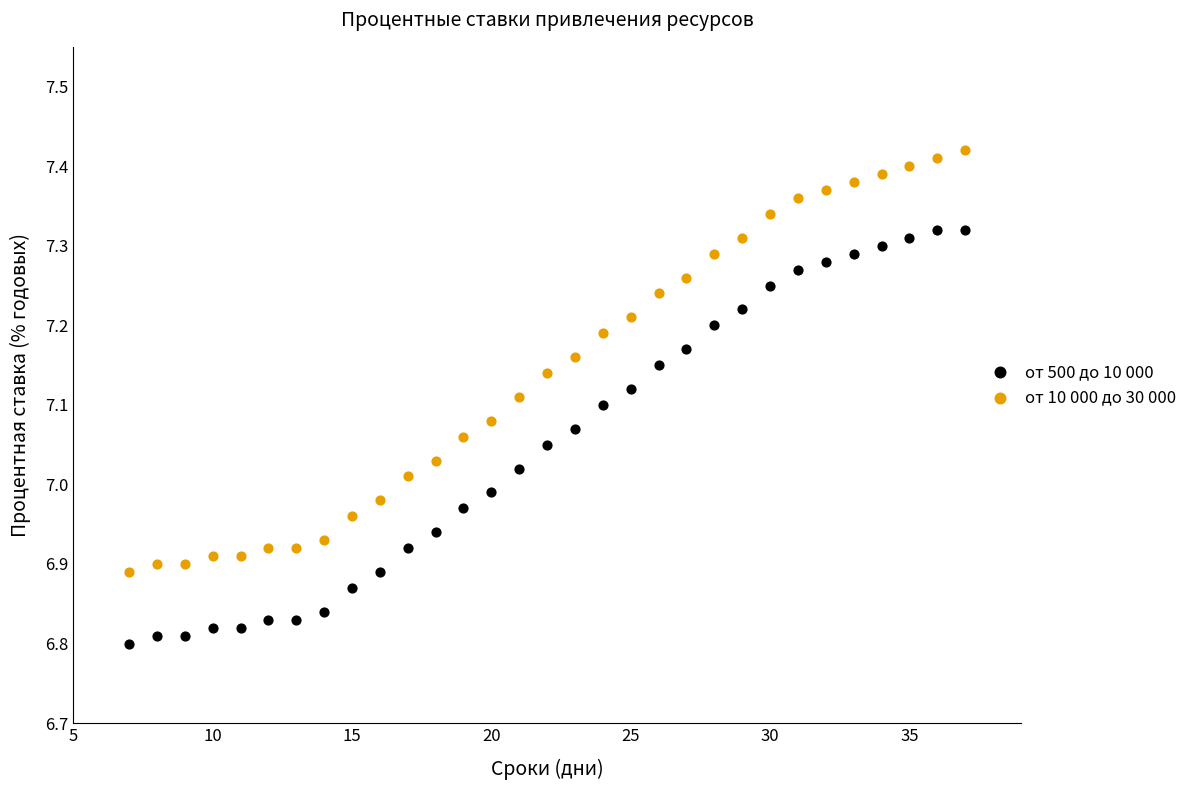

Across all data points, what is the range of Y values (max minus min)?

0.6